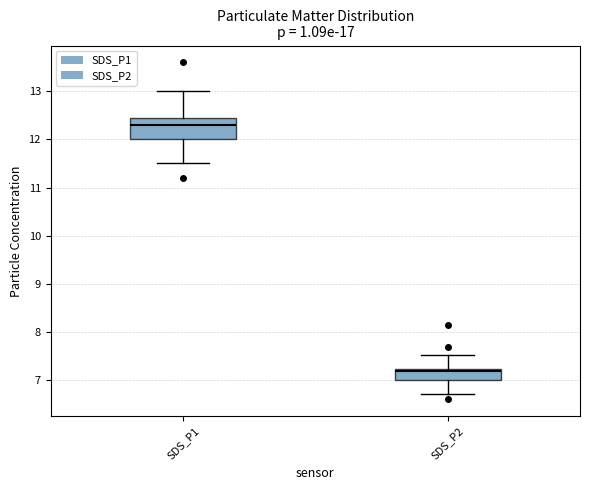

Which box is the tallest, from its lower edge to its upper edge?

SDS_P1